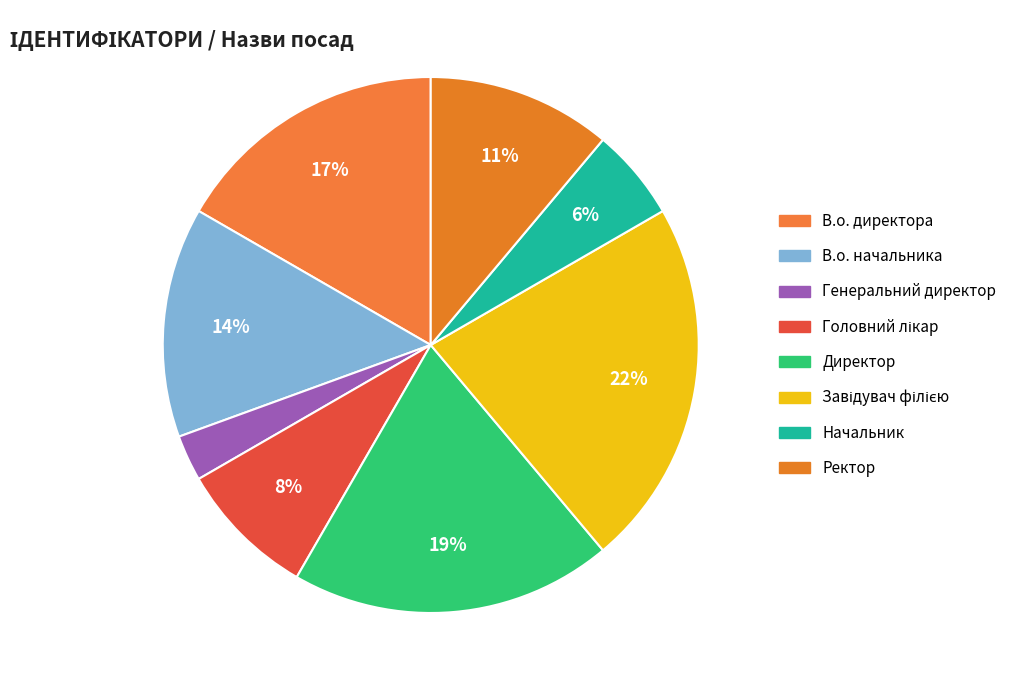

Is there any slice that represents more than half of the pie?

No